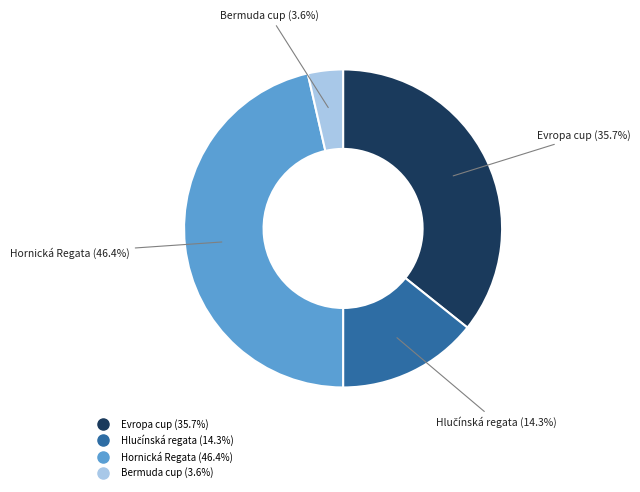

What is the total percentage of Hornická Regata and Bermuda cup?

50.0%